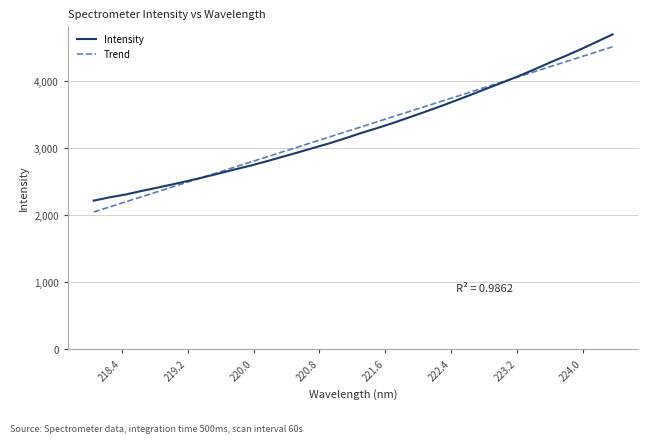

What is the maximum value shown in the chart?

4703.3